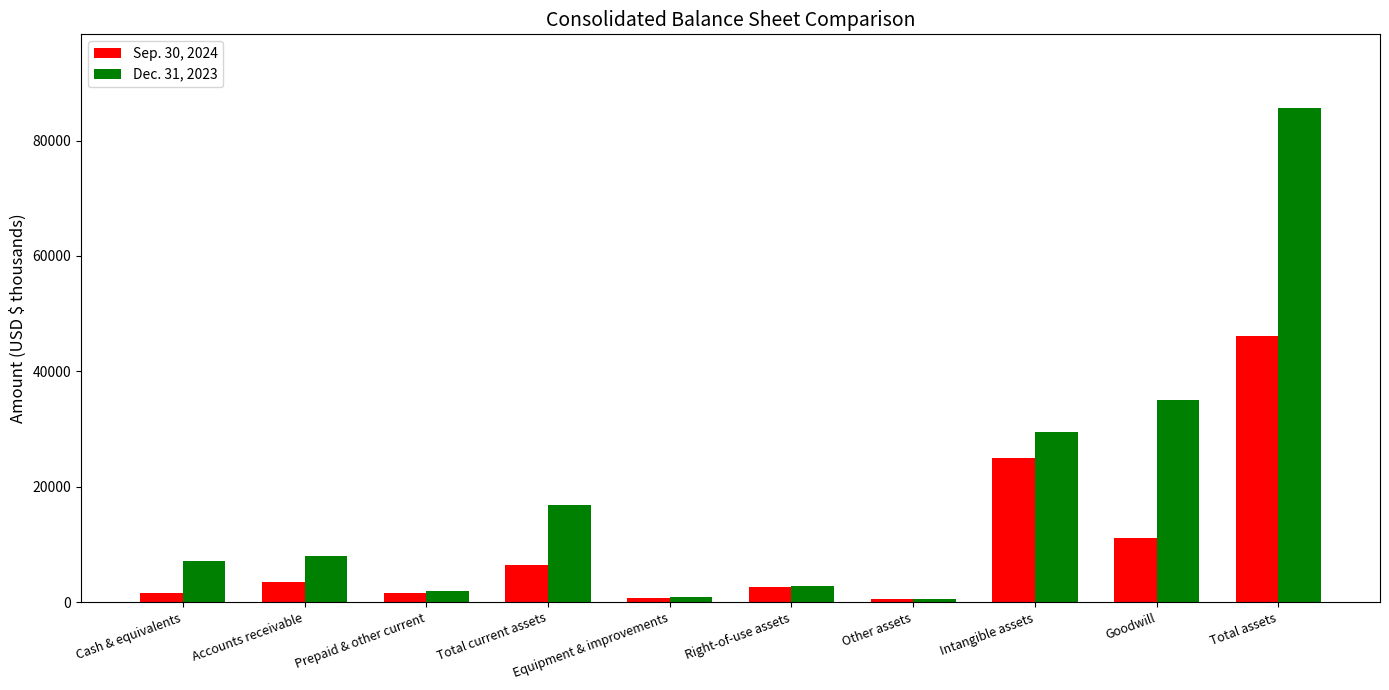

At which category does the chart reach its peak across all series?

Total assets